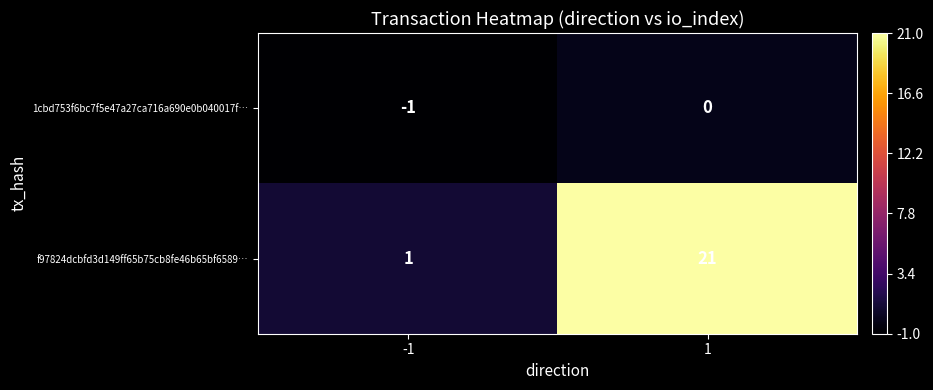

Reading left to right, list all the values displayed in this chart.

1cbd753f6bc7f5e47a27ca716a690e0b040017f…: -1=-1	1=0
f97824dcbfd3d149ff65b75cb8fe46b65bf6589…: -1=1	1=21